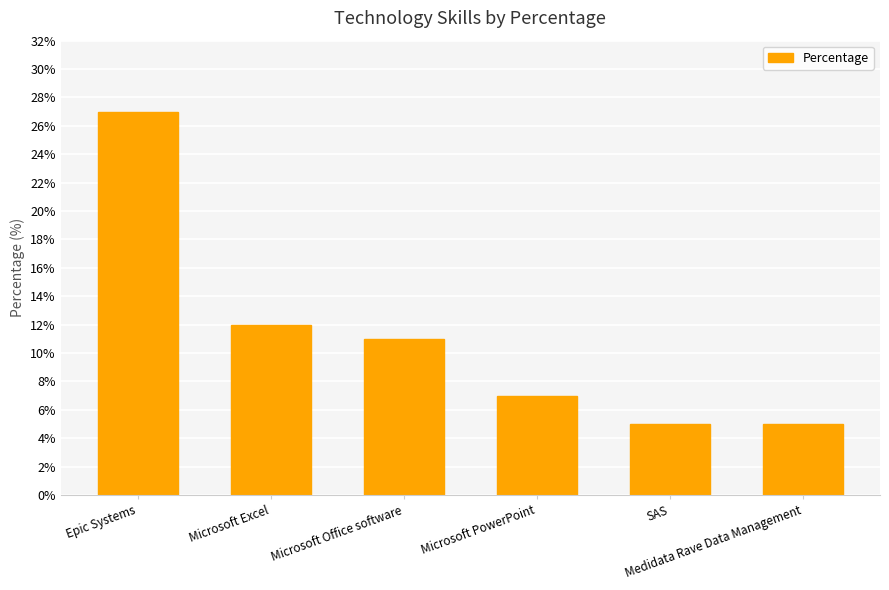

How many data points does each series have?

6